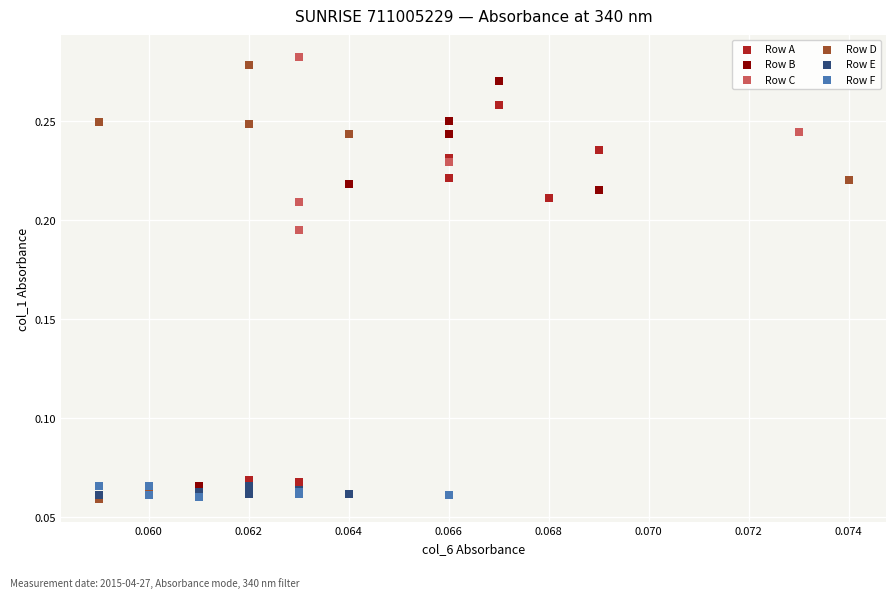

What are all the series names shown in the legend?

Row A, Row B, Row C, Row D, Row E, Row F